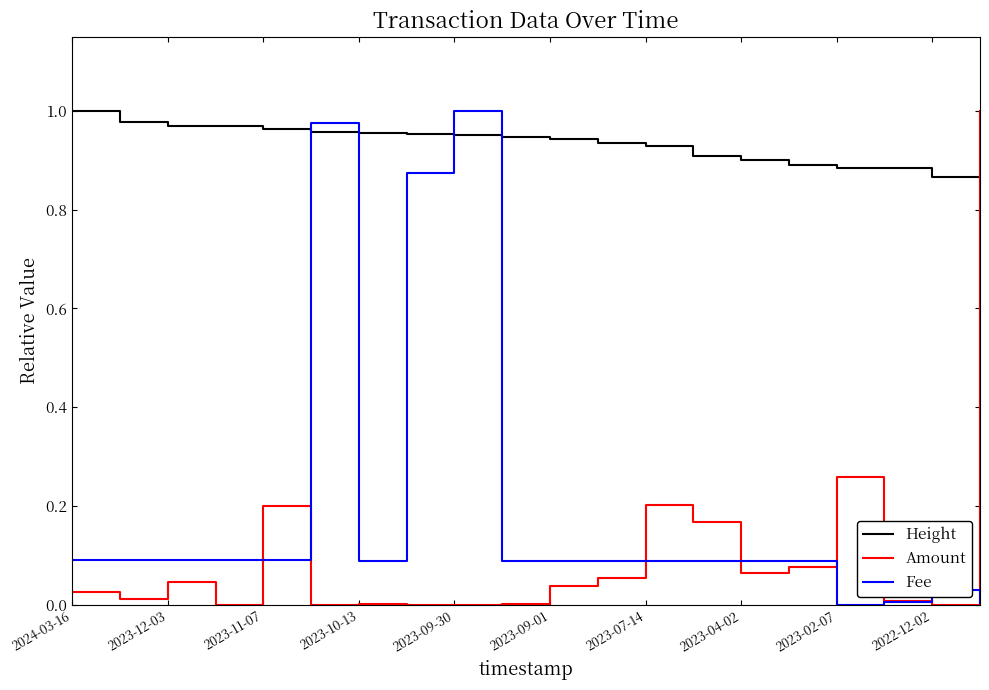

Which series has the largest total across all categories?

Height